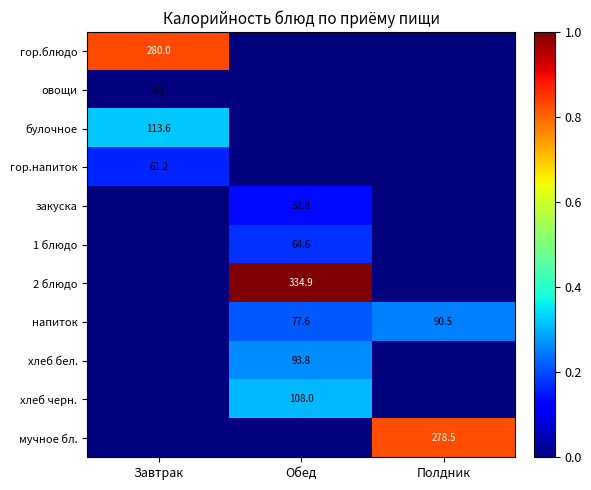

Is the value of гор.напиток at Завтрак greater than the value of хлеб черн. at Обед?

No